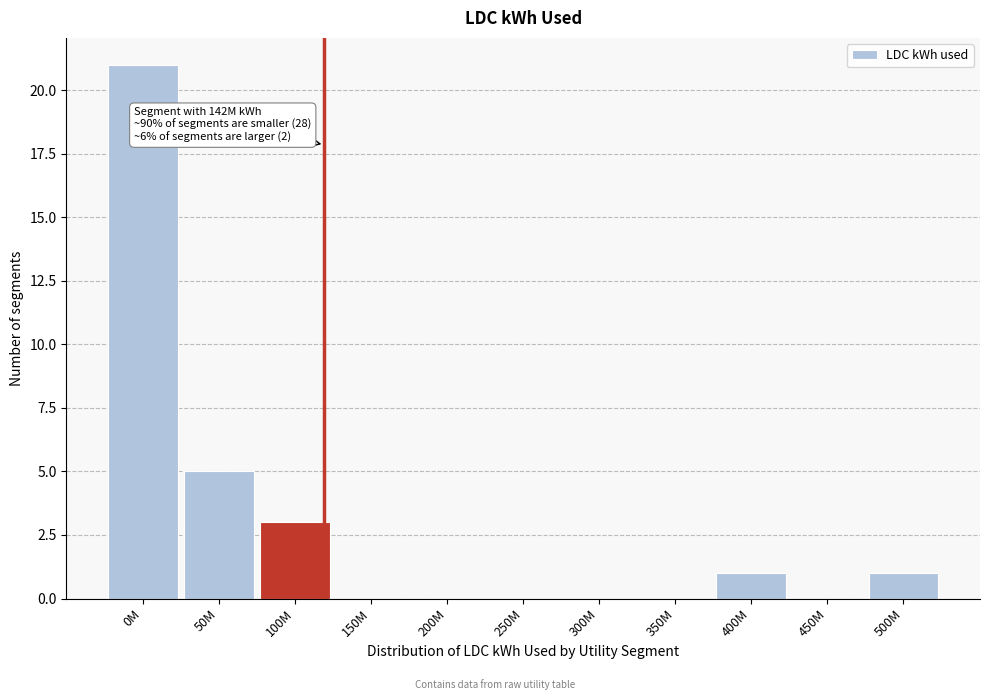

Reading left to right, list all the values displayed in this chart.

0M=21	50M=5	100M=3	150M=0	200M=0	250M=0	300M=0	350M=0	400M=1	450M=0	500M=1